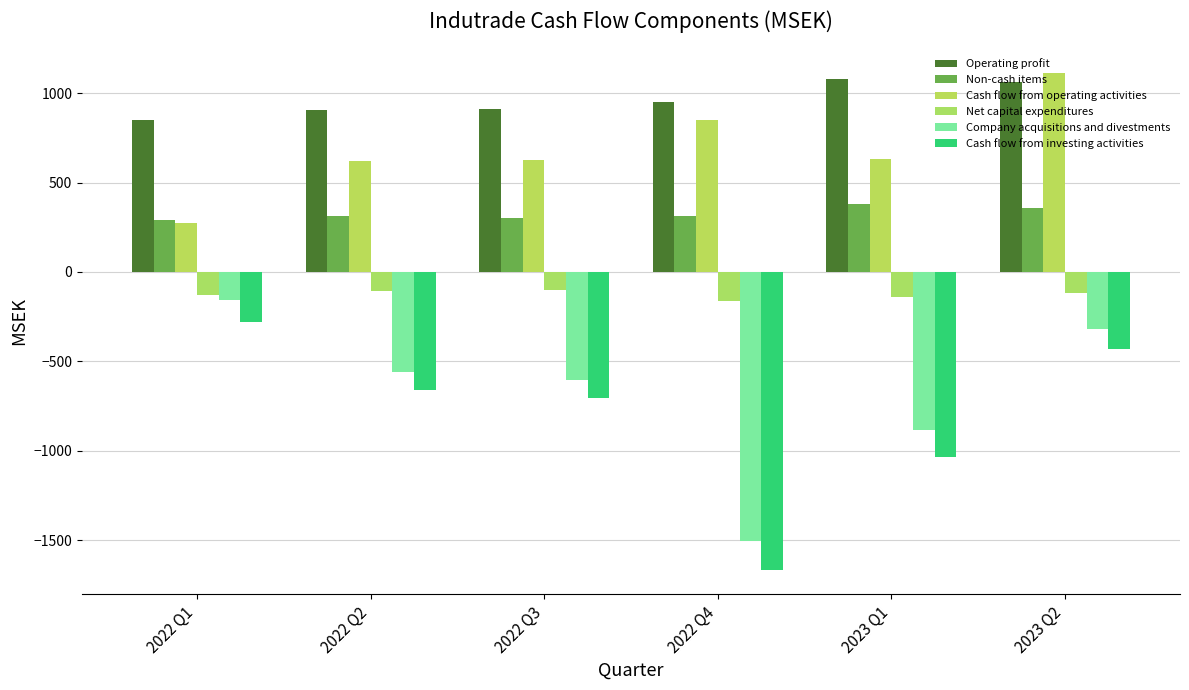

Which category has the highest value across all series?

2023 Q2